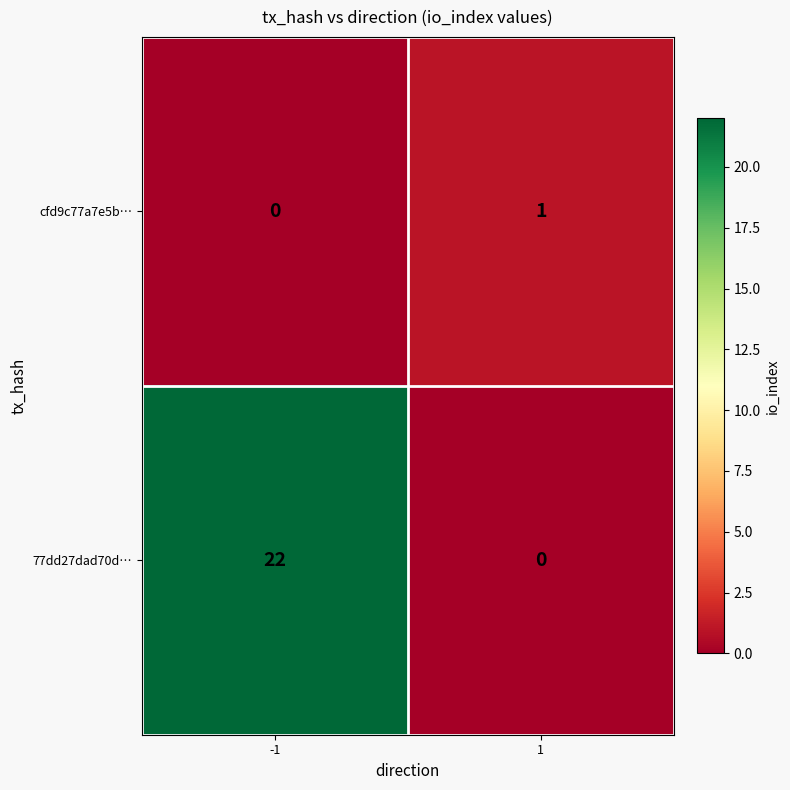

List the series in order of their peak value, lowest first.

cfd9c77a7e5b…, 77dd27dad70d…